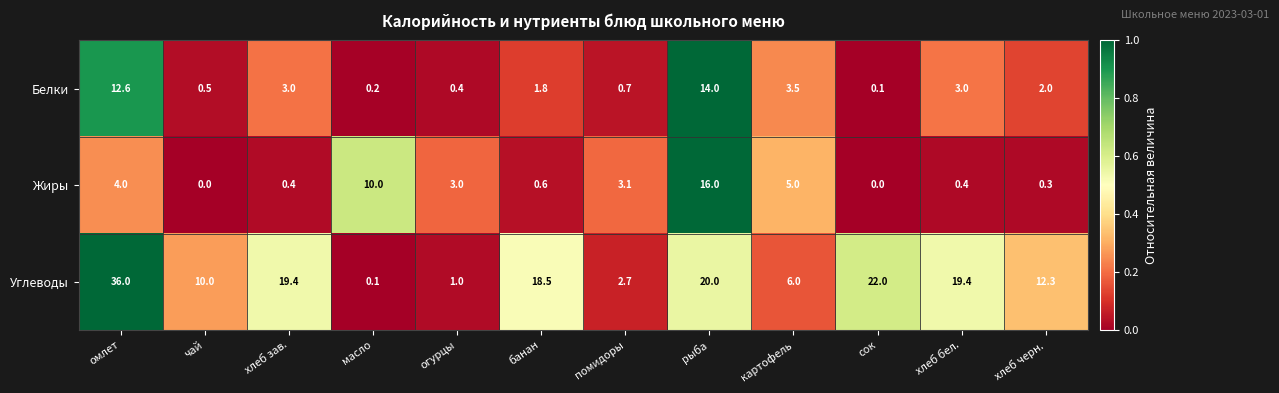

At which category does the chart reach its peak across all series?

омлет